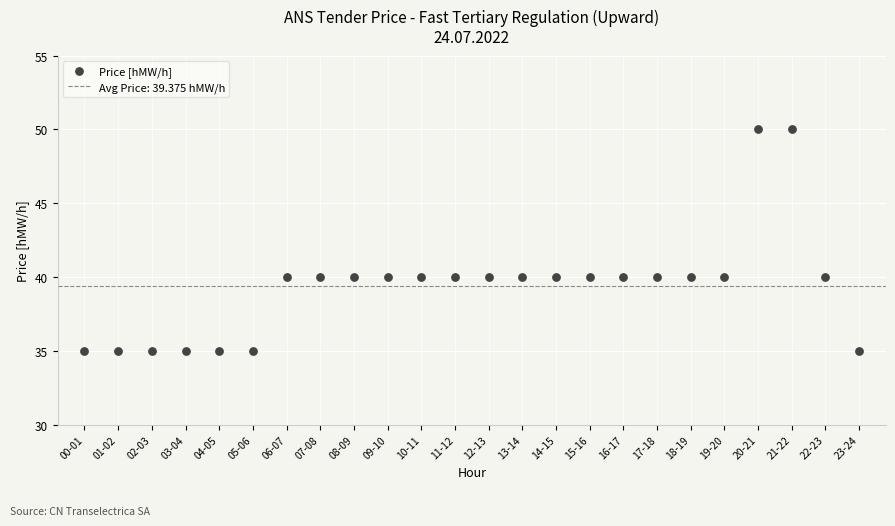

What is the range of Y values (max minus min)?

15